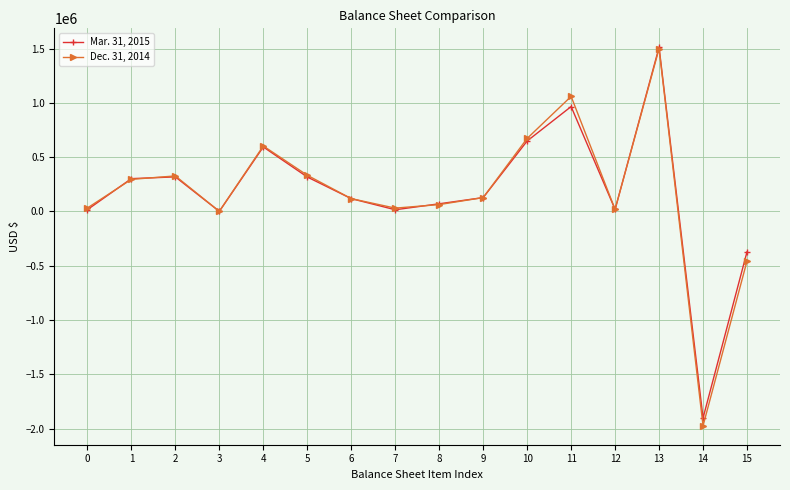

List the series in order of their peak value, highest first.

Mar. 31, 2015, Dec. 31, 2014